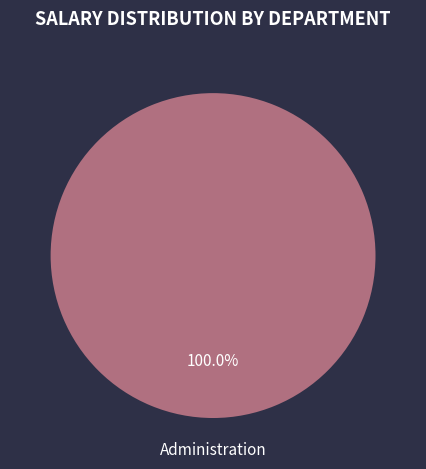

Rank the categories by value from lowest to highest.

Administration